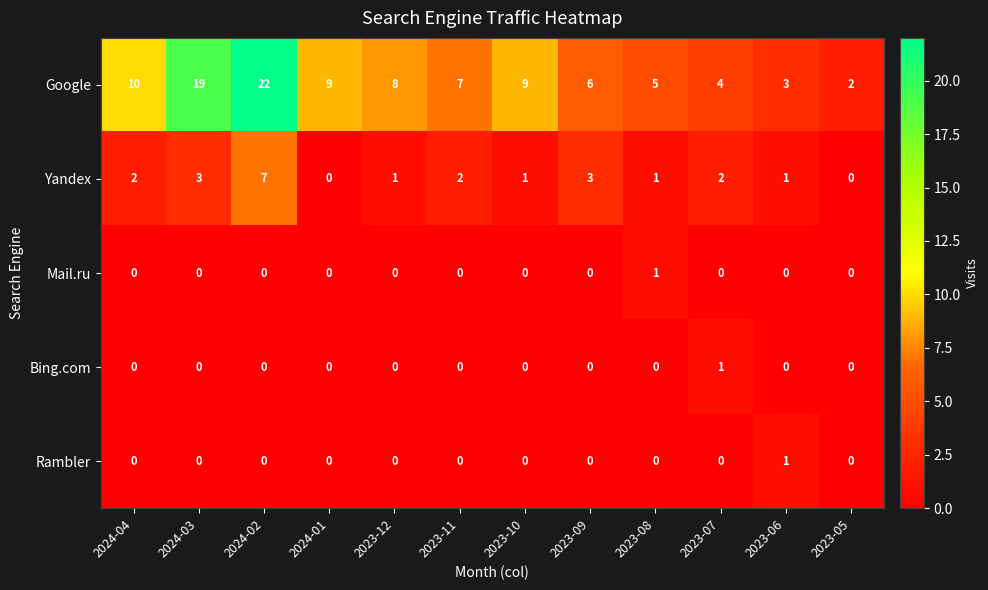

What is the difference between the highest and lowest values at 2024-04?

10